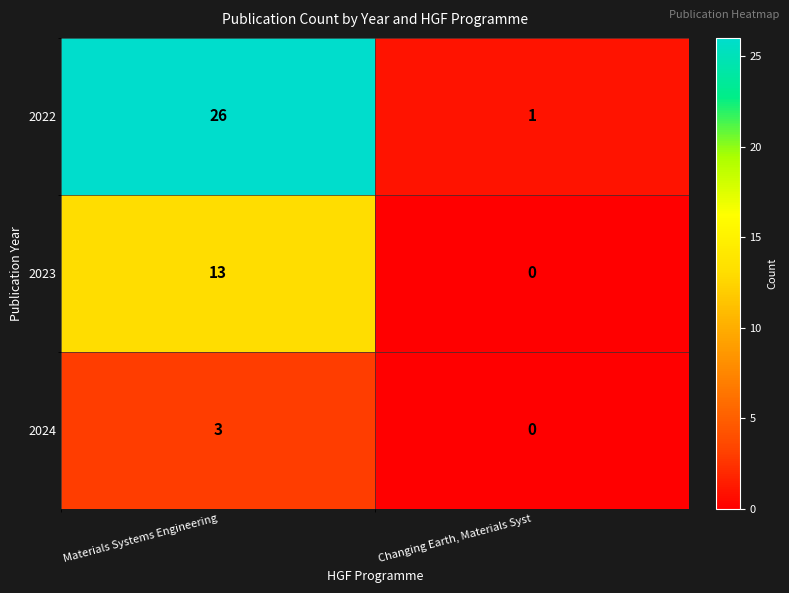

Which series has the widest spread of values?

2022